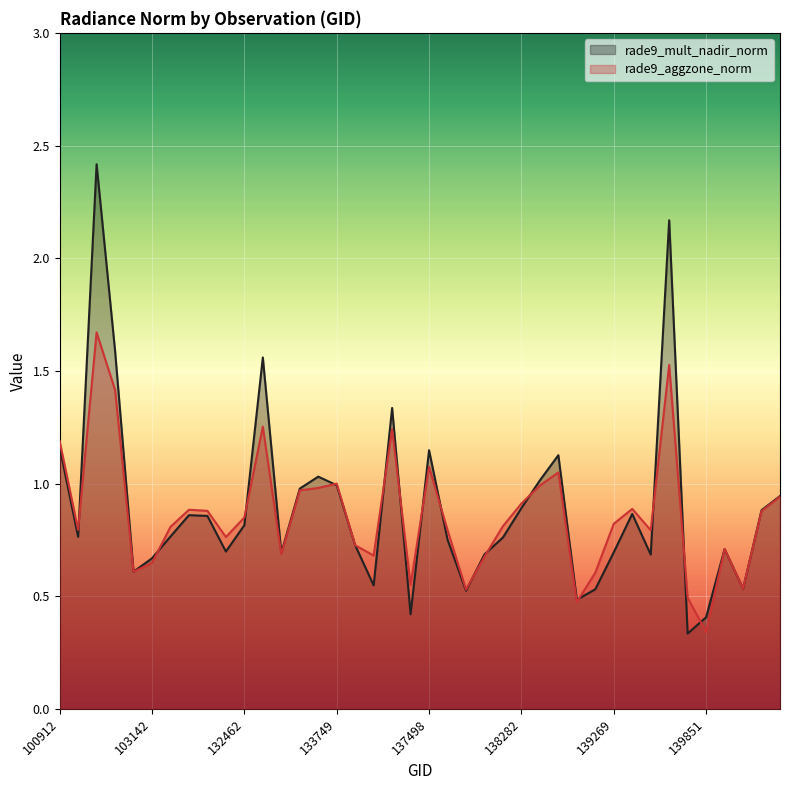

Which has a higher value, 8 or 19?

8